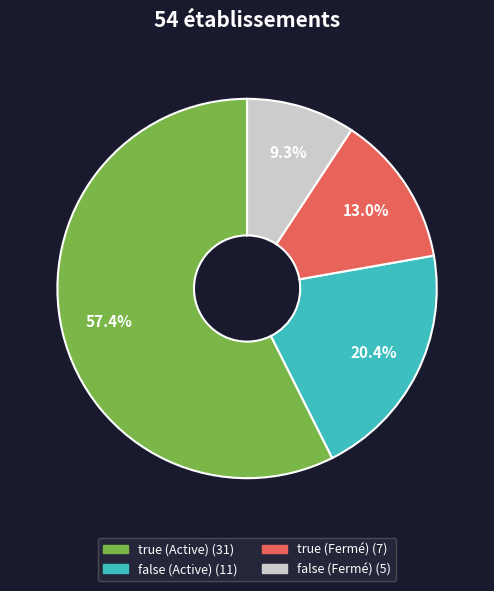

Is there any slice that represents more than half of the pie?

Yes